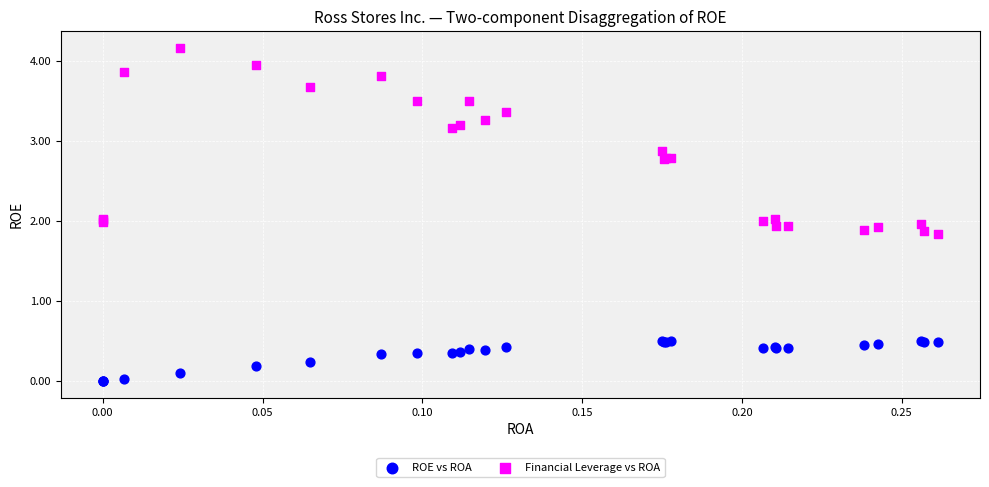

Which series reaches the minimum Y coordinate?

ROE vs ROA